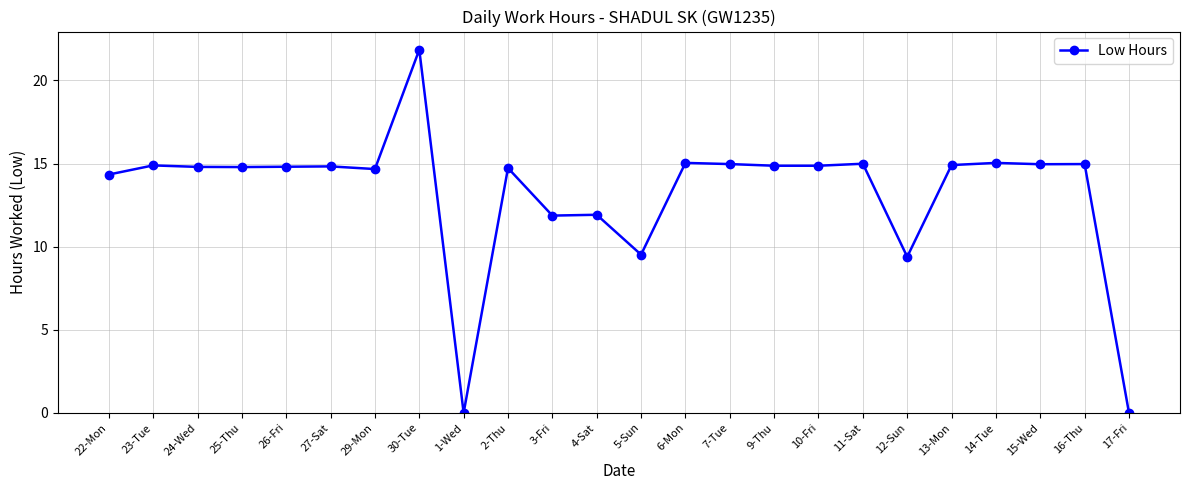

What position from the left is 29-Mon?

7